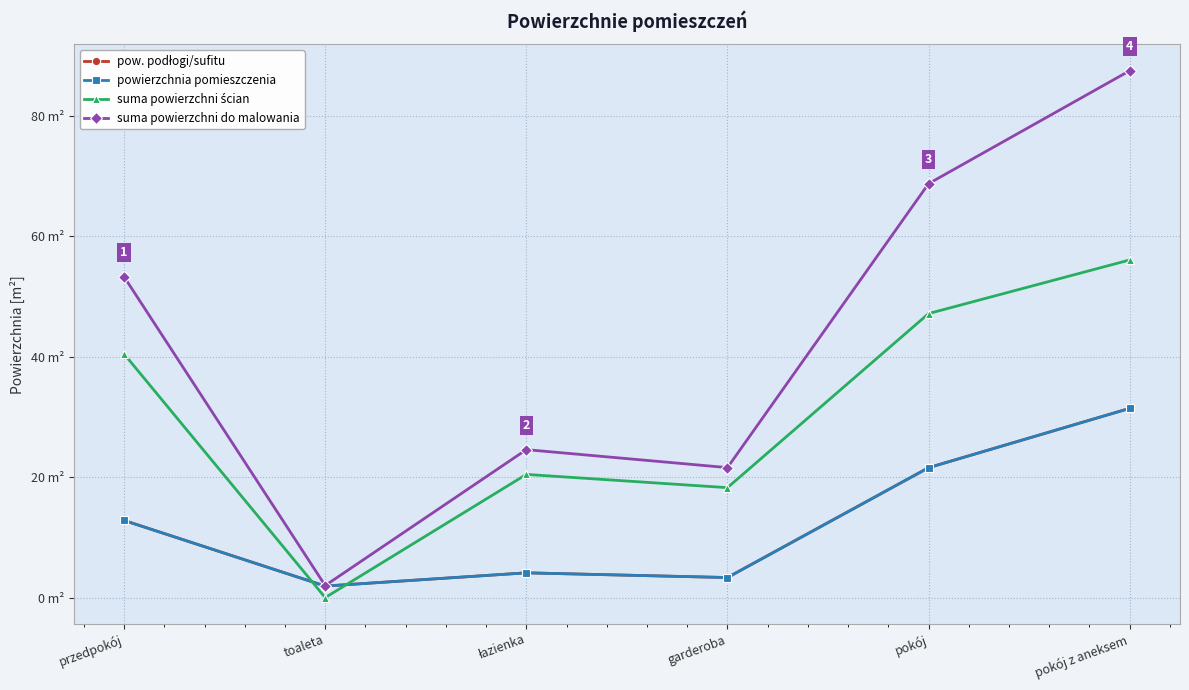

What is the sum of all suma powierzchni do malowania values?

257.6